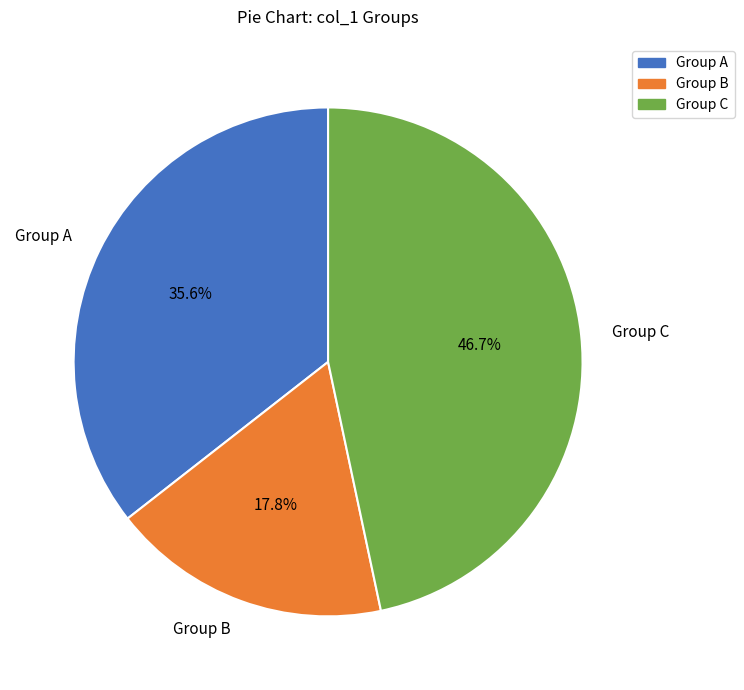

Count the number of slices in the pie.

3